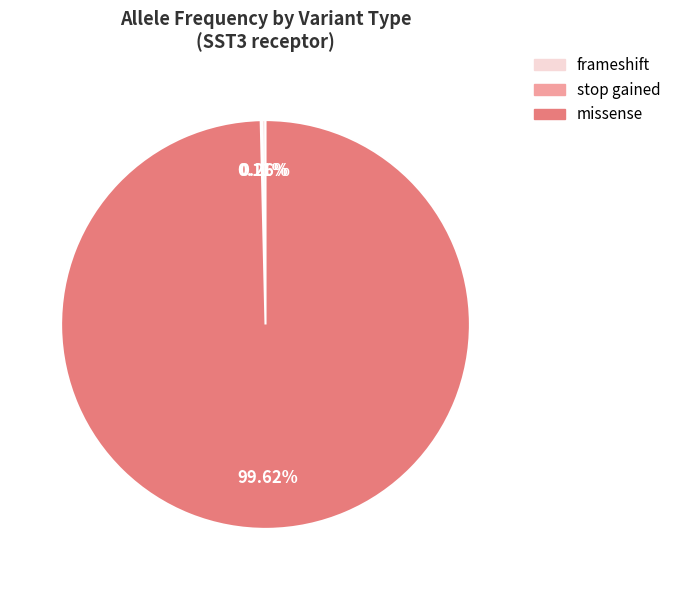

Is there a majority slice in this chart?

Yes